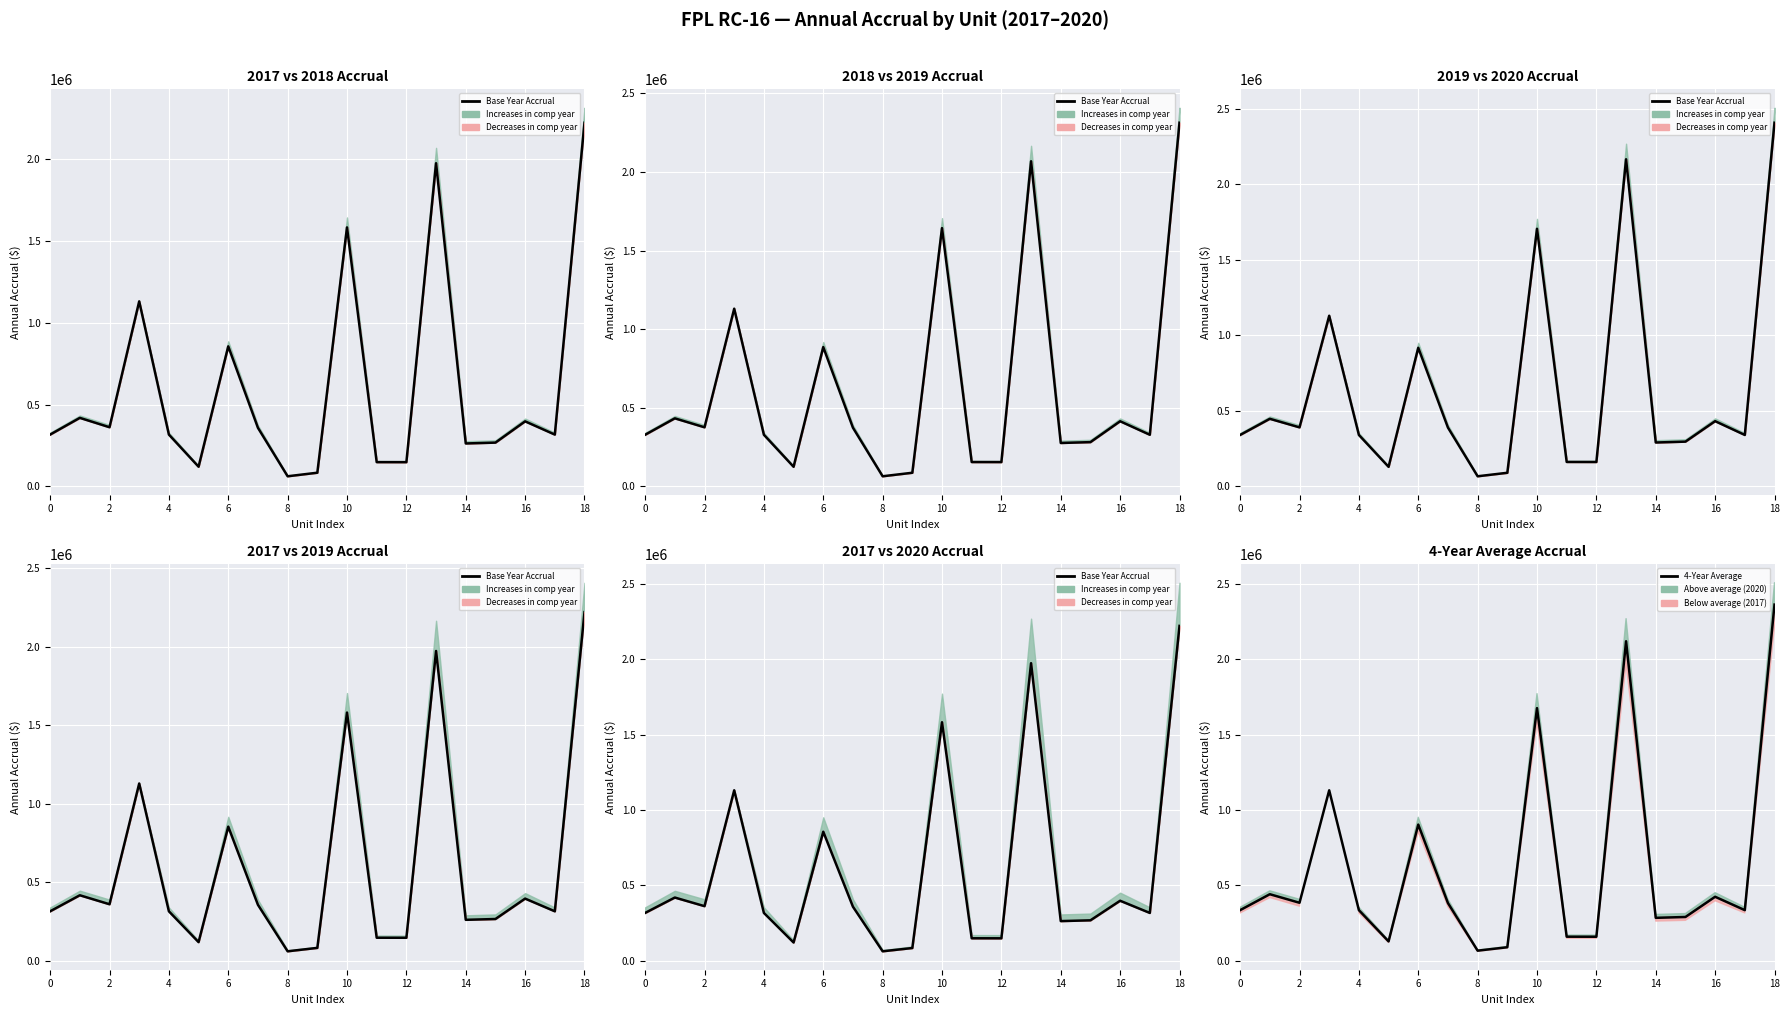

At how many categories does at least one series exceed 1525661?

3